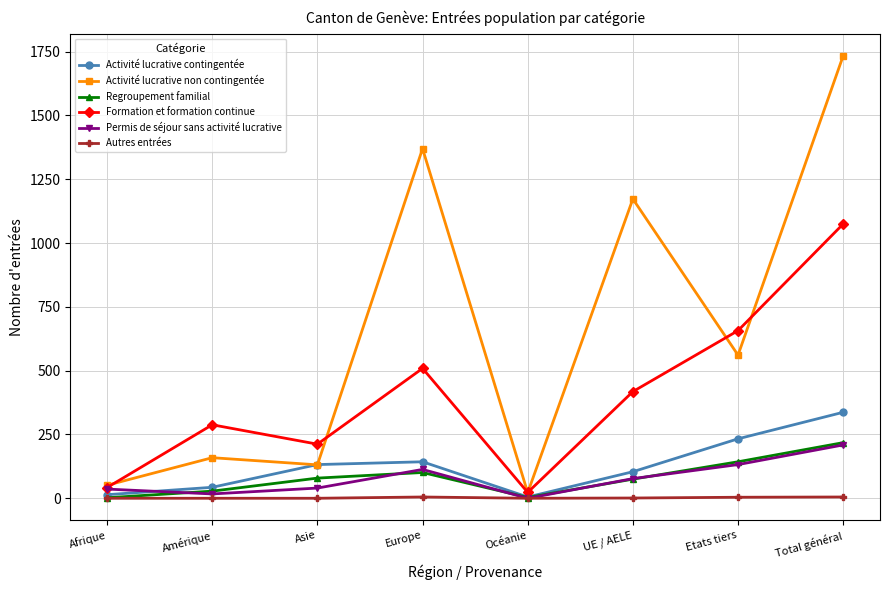

Where is the first local minimum for Formation et formation continue?

Asie